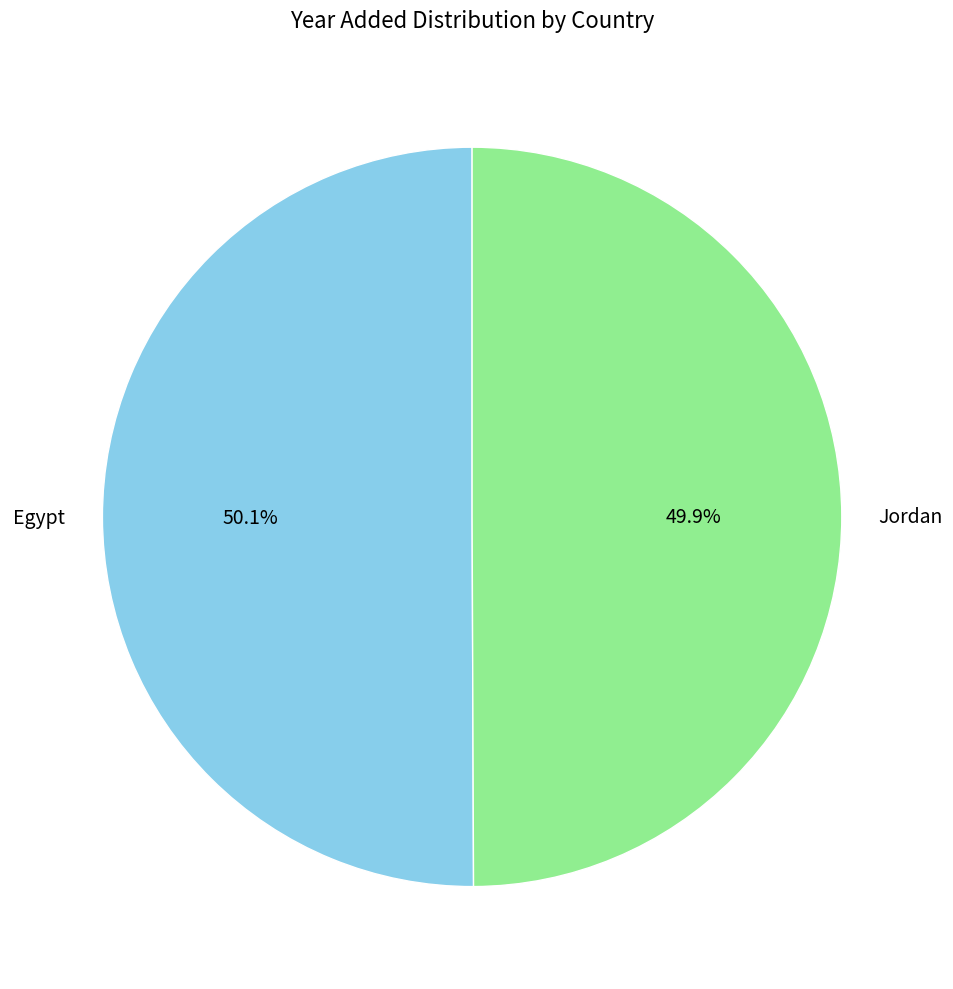

What percentage is NOT represented by Jordan?

50.1%